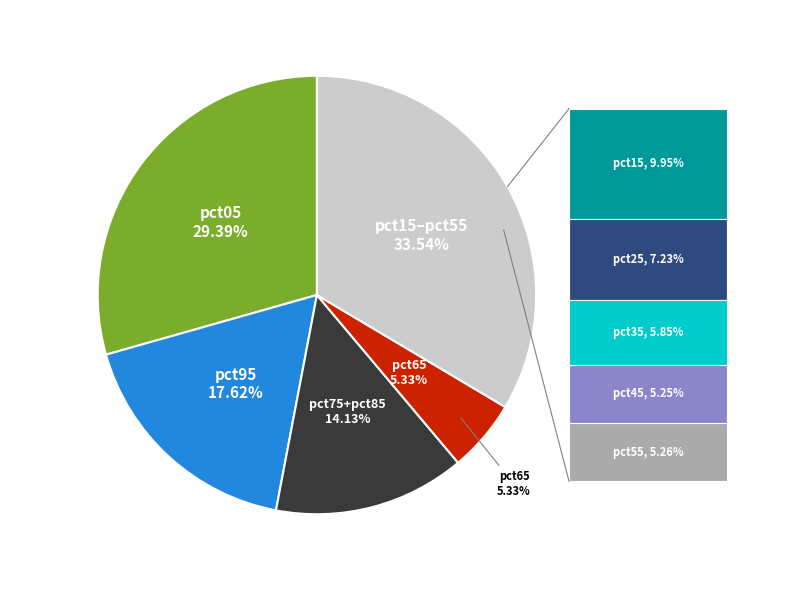

Which slice is the smallest?

pct45